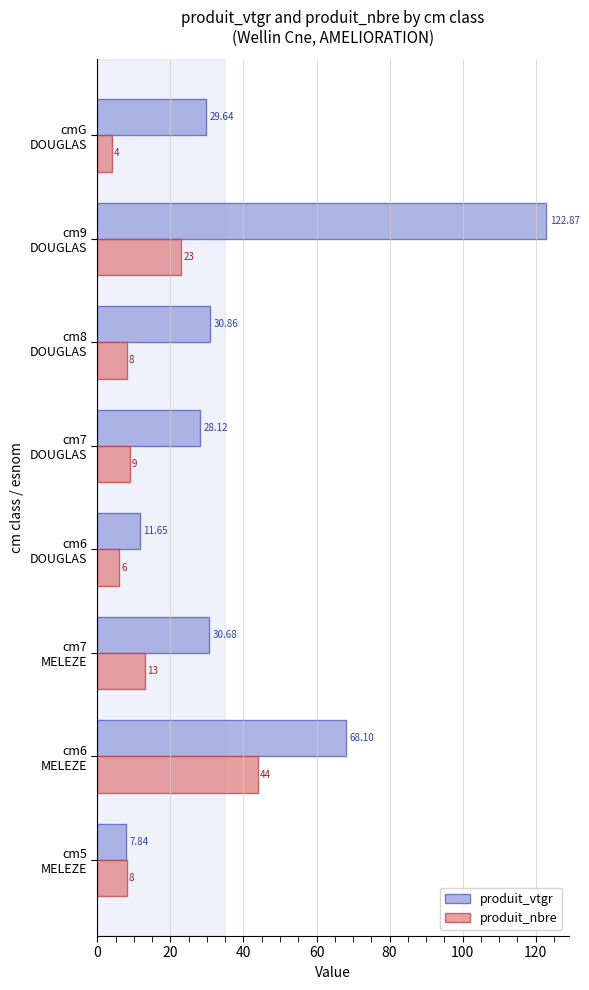

Which series has the largest range (max minus min)?

produit_vtgr